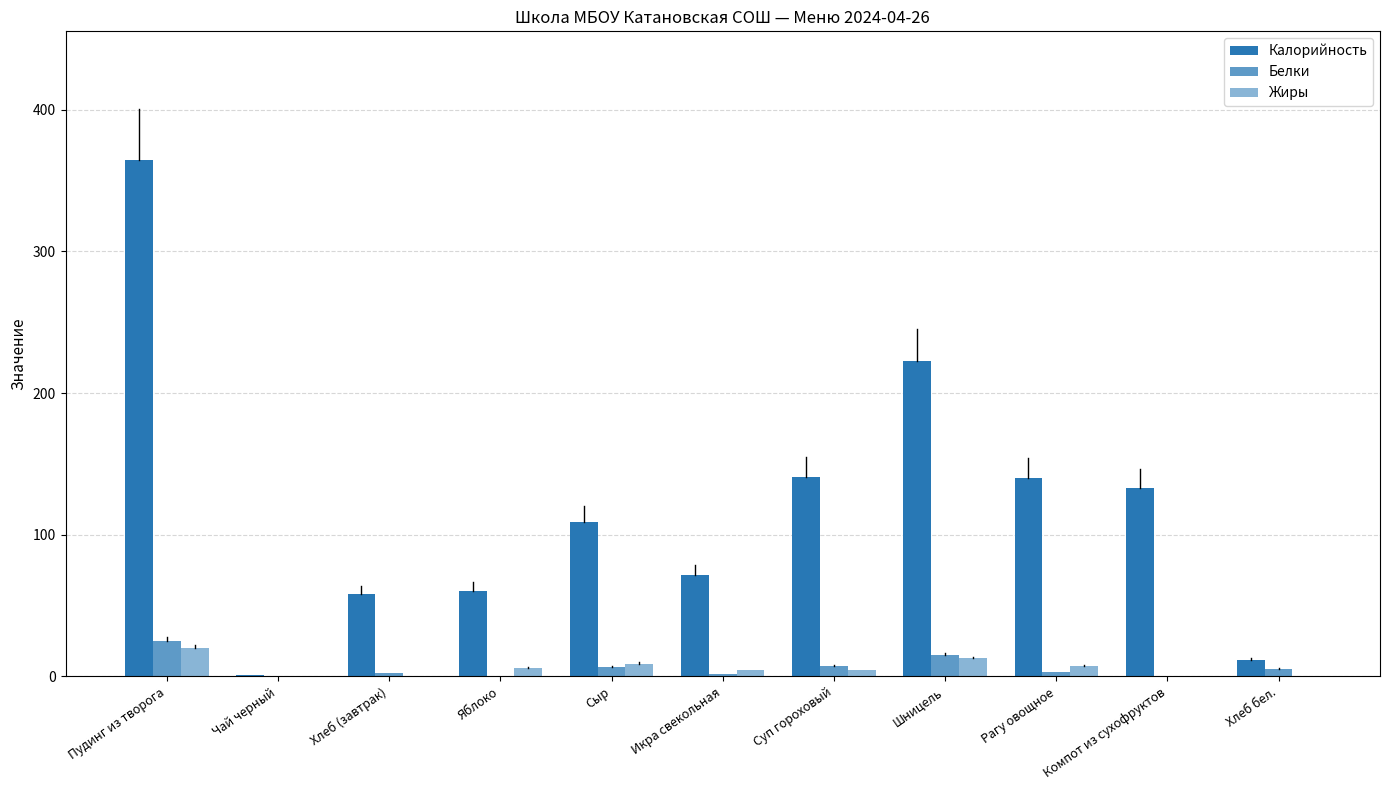

How many series are shown in this chart?

3